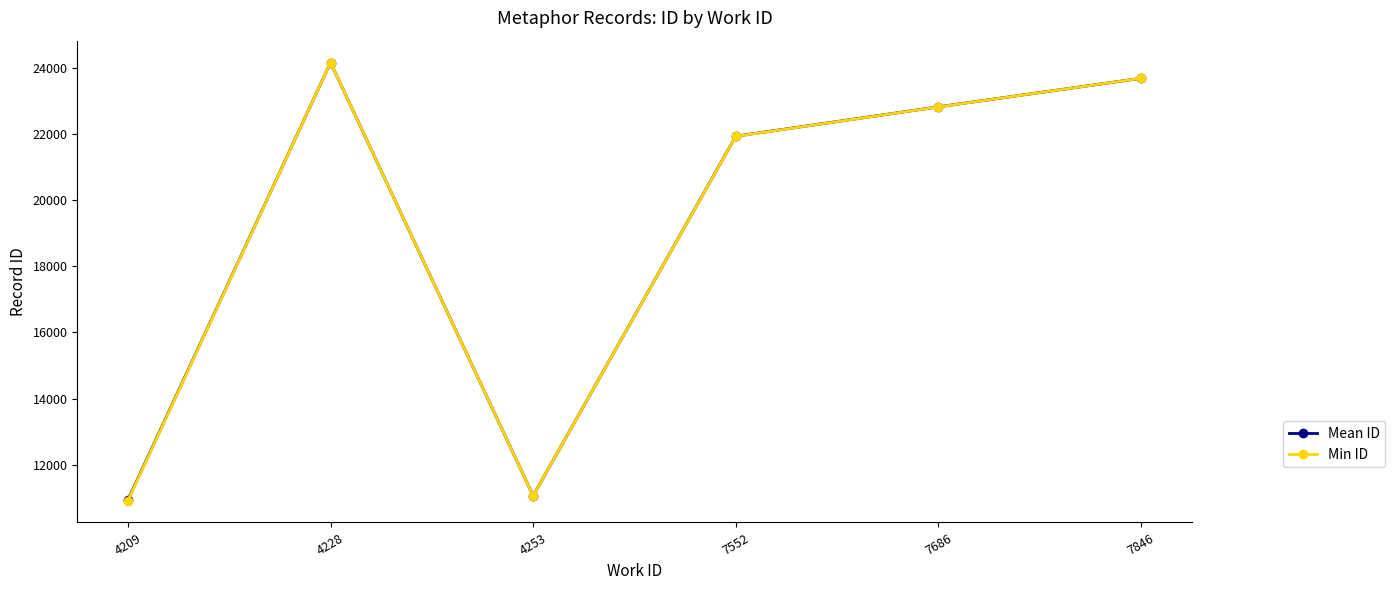

What is the maximum value for Min ID?

24156.0